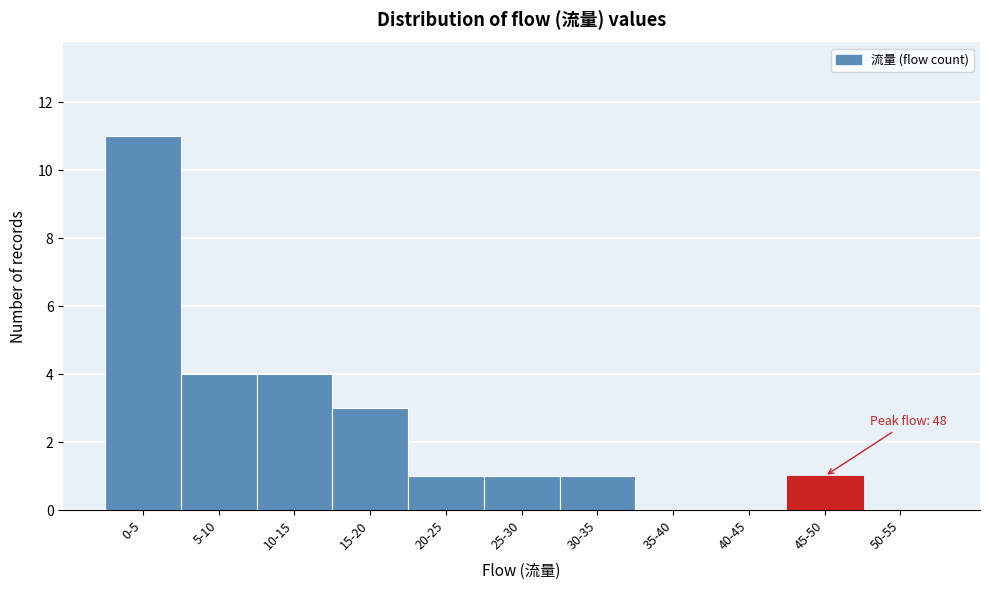

Reading right to left, transcribe all the data shown in this chart.

50-55=0	45-50=1	40-45=0	35-40=0	30-35=1	25-30=1	20-25=1	15-20=3	10-15=4	5-10=4	0-5=11